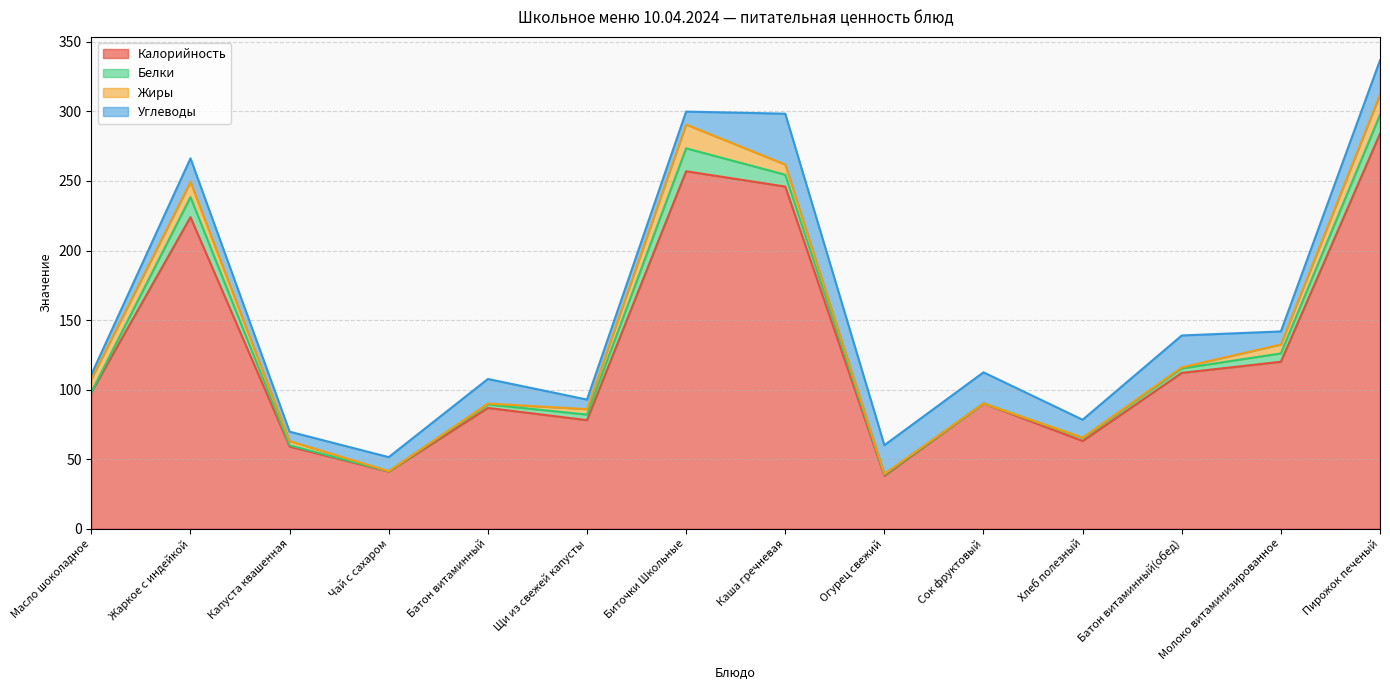

True or false: Жиры and Калорийность intersect in this chart.

False